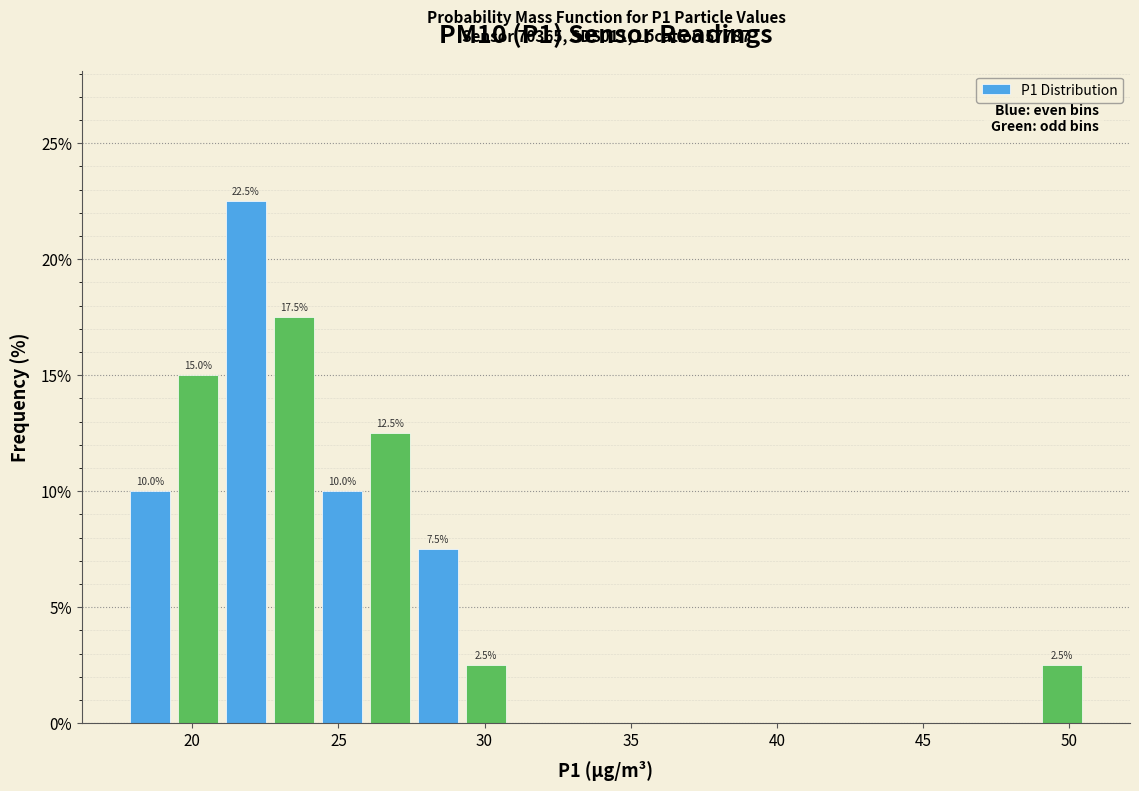

Around what value on the x-axis is the tallest bar? Give the approximate position of its centre, as read against the axis.

22.0